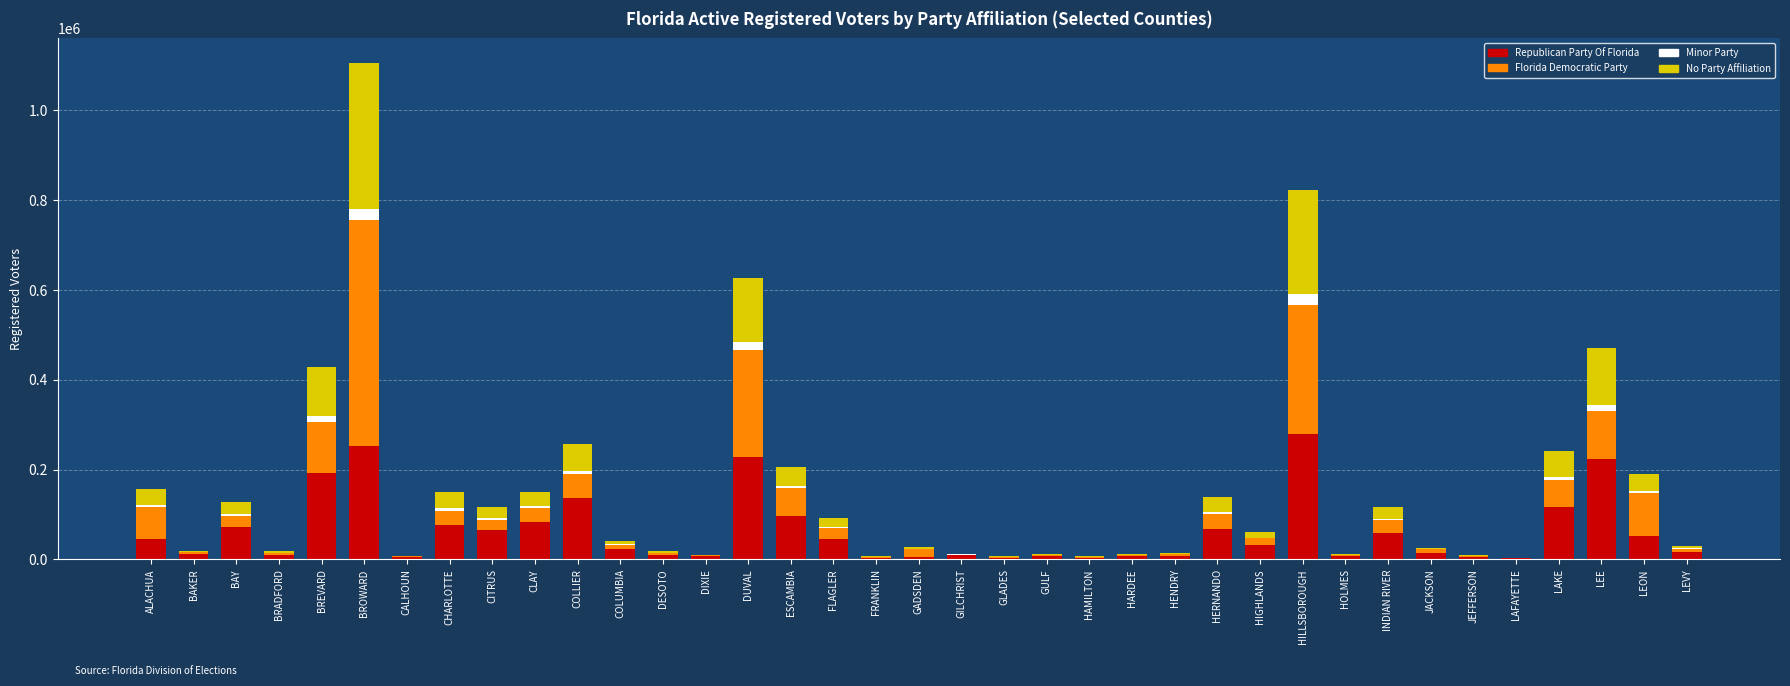

What is the highest value of the Republican Party Of Florida series?

278894